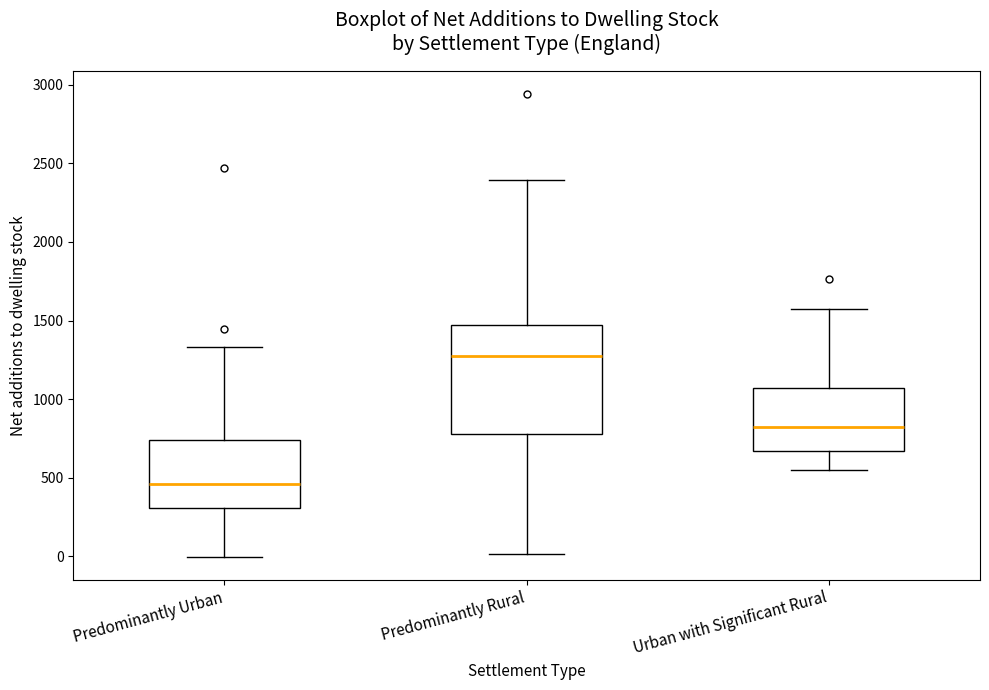

Reading left to right, transcribe this box plot: for each box, give where its median line is, the range the box spans, and where its two whiskers end, as read against the y-axis. The values are not printed on the chart, so give them approximately, as read against the axis.

Predominantly Urban: median 450, box 300 to 750, whiskers 0 to 1350
Predominantly Rural: median 1300, box 800 to 1450, whiskers 0 to 2400
Urban with Significant Rural: median 800, box 650 to 1050, whiskers 550 to 1550